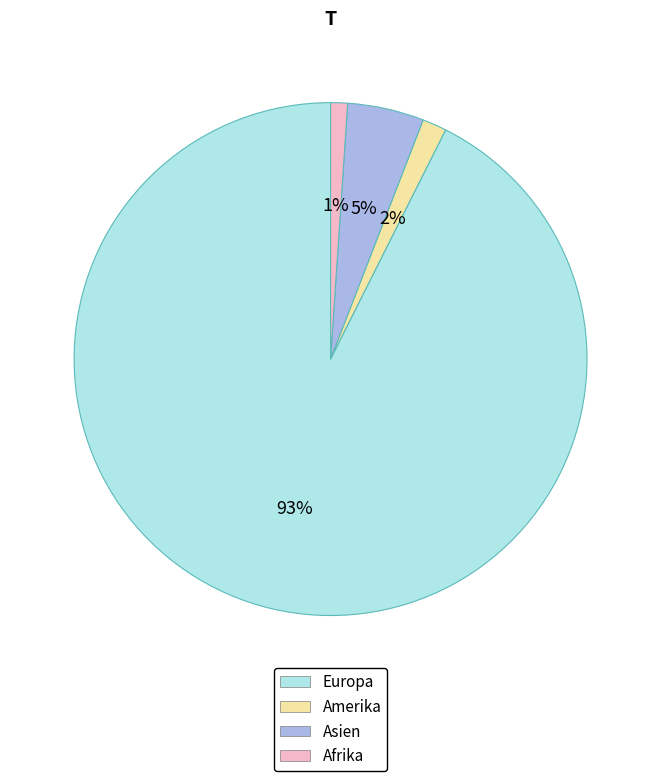

Combined, do Afrika and Europa account for over 50%?

Yes